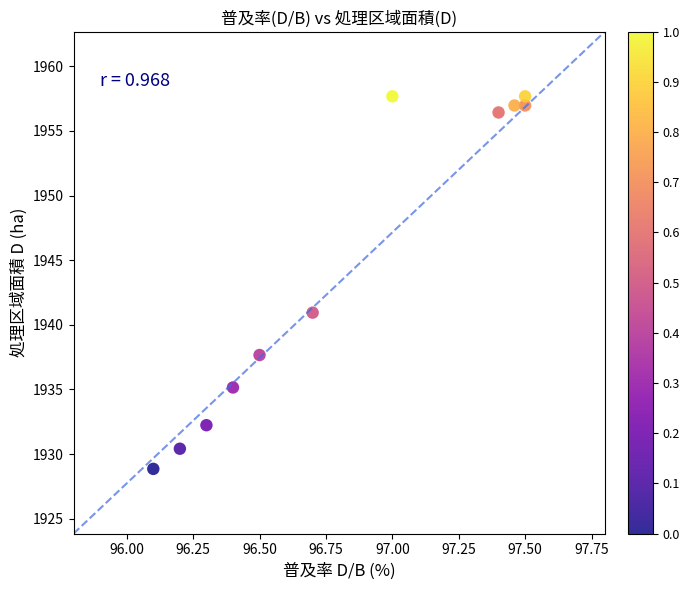

What is the range of X values (max minus min)?

1.4